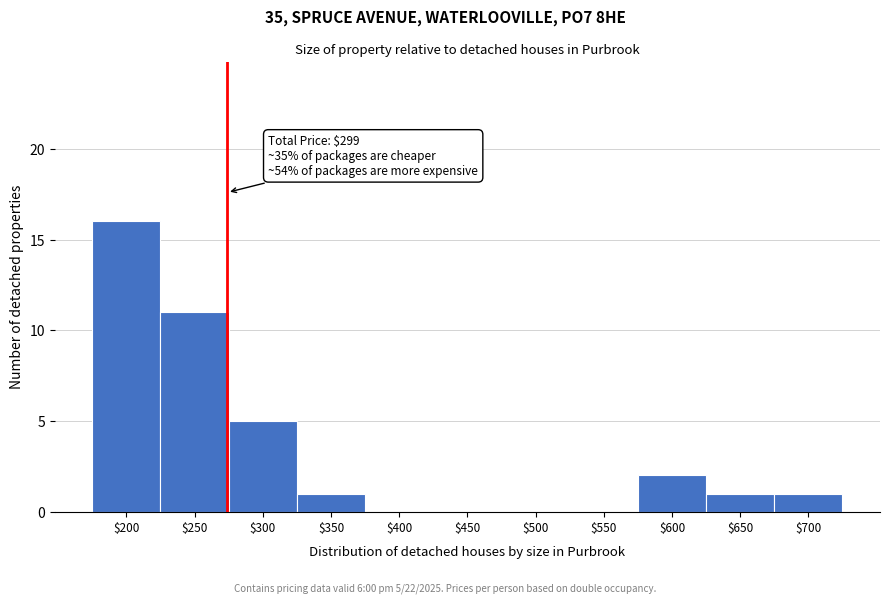

What is the maximum value shown in the chart?

16